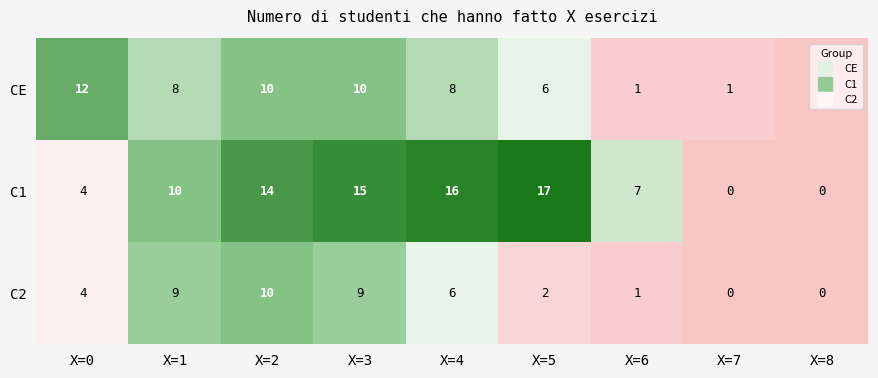

What is the greatest value displayed?

17